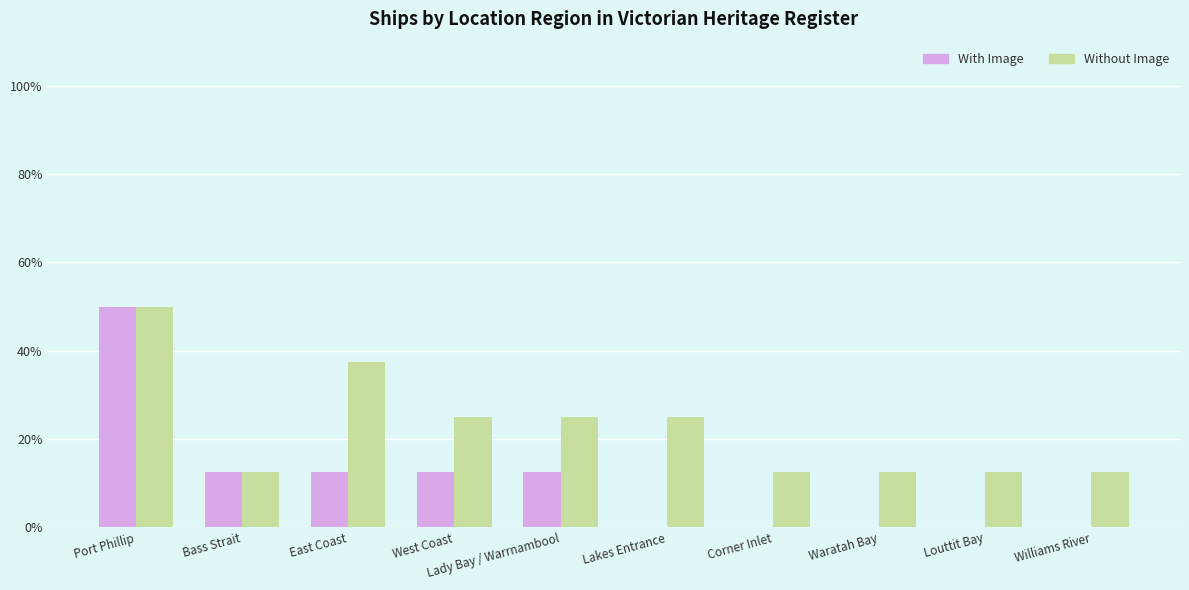

At which category is the sum across all series the highest?

Port Phillip